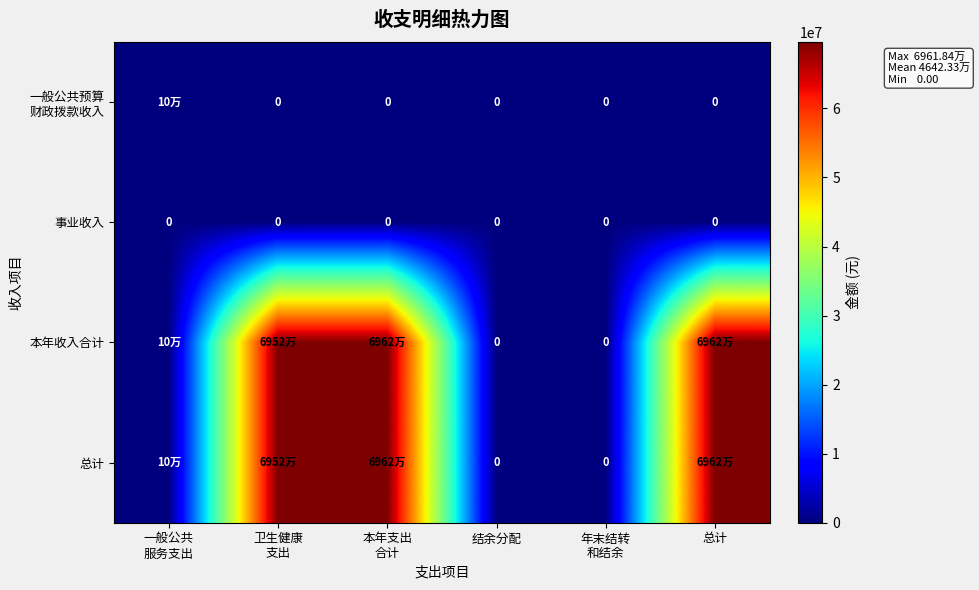

At which label is 一般公共预算 财政拨款收入 closest to 50000?

一般公共 服务支出